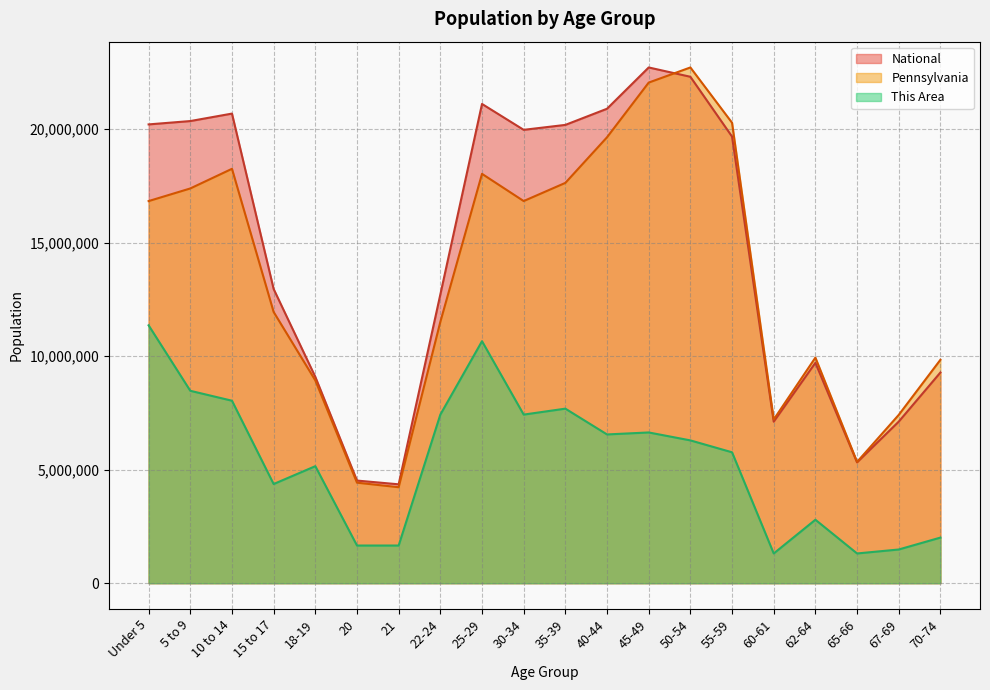

At which category is the sum across all series the highest?

45-49